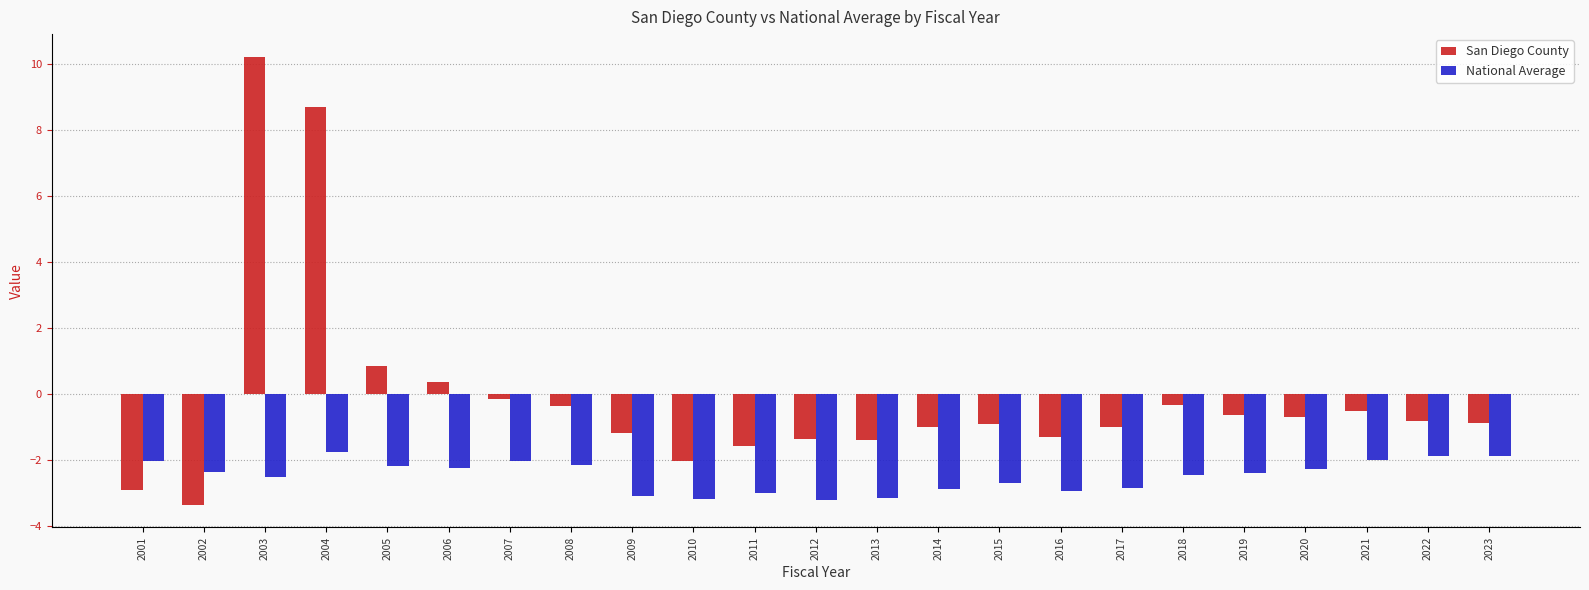

Between 2002 and 2014, which series saw the biggest shift?

San Diego County